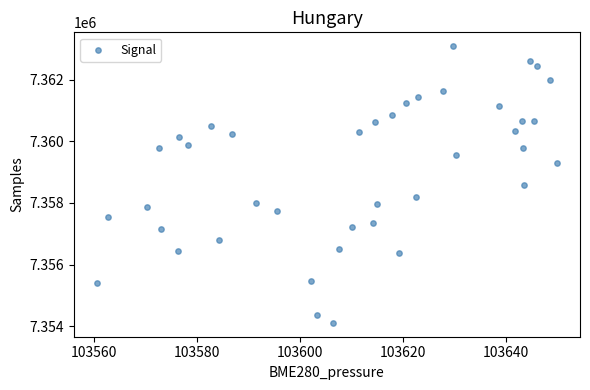

What is the range of Y values (max minus min)?

8970